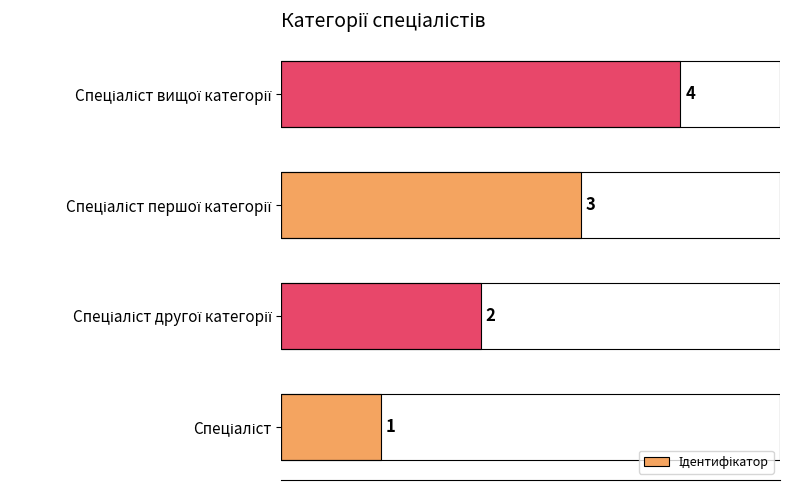

Count the values in the range 2 to 4.

3